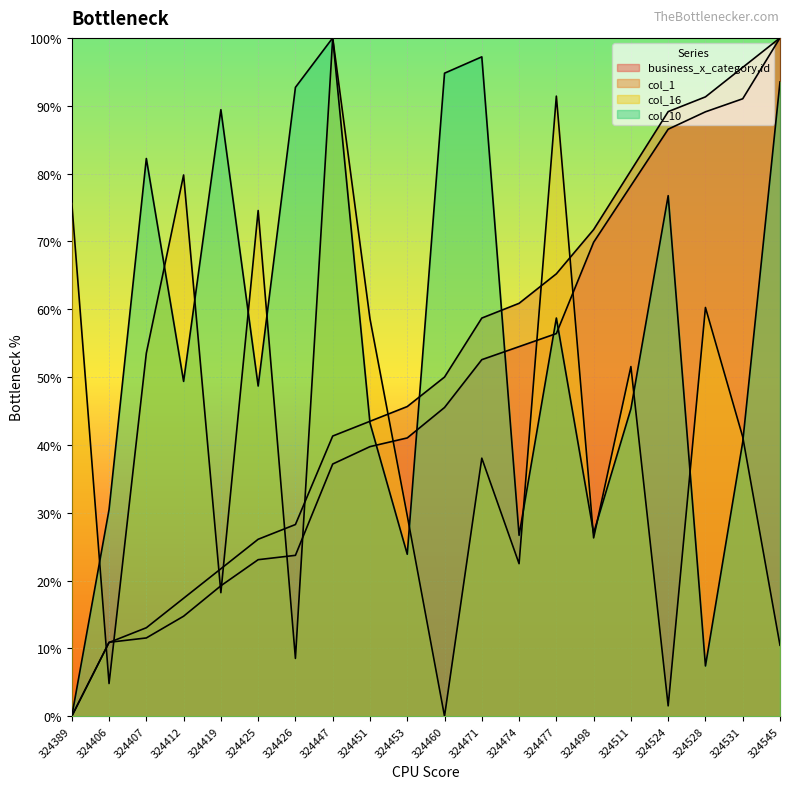

Reading right to left, extract all data points from this chart.

business_x_category.id: 324545=100.0	324531=91.0	324528=89.1	324524=86.5	324511=78.2	324498=69.9	324477=56.4	324474=54.5	324471=52.6	324460=45.5	324453=41.0	324451=39.7	324447=37.2	324426=23.7	324425=23.1	324419=19.2	324412=14.7	324407=11.5	324406=10.9	324389=0.0
col_1: 324545=100.0	324531=95.7	324528=91.3	324524=89.1	324511=80.4	324498=71.7	324477=65.2	324474=60.9	324471=58.7	324460=50.0	324453=45.7	324451=43.5	324447=41.3	324426=28.3	324425=26.1	324419=21.7	324412=17.4	324407=13.0	324406=10.9	324389=0.0
col_16: 324545=10.5	324531=41.2	324528=60.3	324524=1.5	324511=51.5	324498=26.3	324477=91.4	324474=22.5	324471=38.0	324460=0.0	324453=29.6	324451=58.6	324447=100.0	324426=8.5	324425=74.6	324419=18.2	324412=79.8	324407=53.5	324406=4.8	324389=75.7
col_10: 324545=93.5	324531=40.4	324528=7.4	324524=76.7	324511=45.3	324498=27.0	324477=58.7	324474=26.7	324471=97.2	324460=94.8	324453=23.9	324451=43.2	324447=100.0	324426=92.7	324425=48.7	324419=89.4	324412=49.4	324407=82.2	324406=30.5	324389=0.0